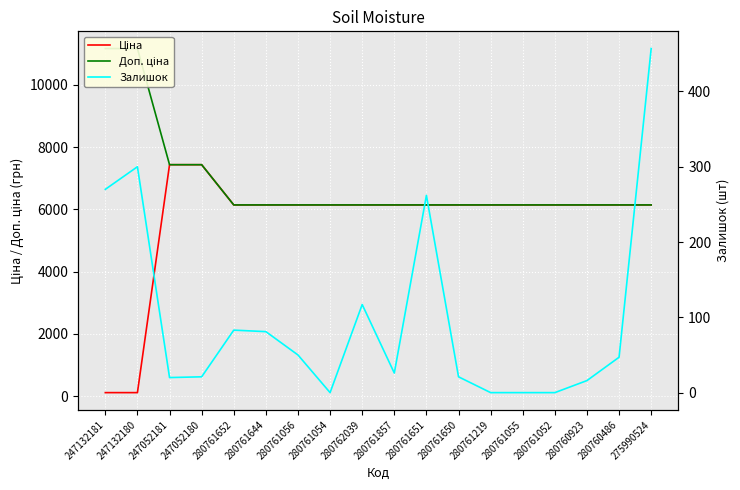

Reading left to right, extract all data points from this chart.

Ціна: 111.7	111.7	7436.2	7436.2	6143.2	6143.2	6143.2	6143.2	6143.2	6143.2	6143.2	6143.2	6143.2	6143.2	6143.2	6143.2	6143.2	6143.2
Доп. ціна: 11169.0	11169.0	7436.2	7436.2	6143.2	6143.2	6143.2	6143.2	6143.2	6143.2	6143.2	6143.2	6143.2	6143.2	6143.2	6143.2	6143.2	6143.2
Залишок: 270.0	300.0	20.0	21.0	83.0	81.0	50.0	0.0	117.0	26.0	262.0	21.0	0.0	0.0	0.0	16.0	47.0	457.0